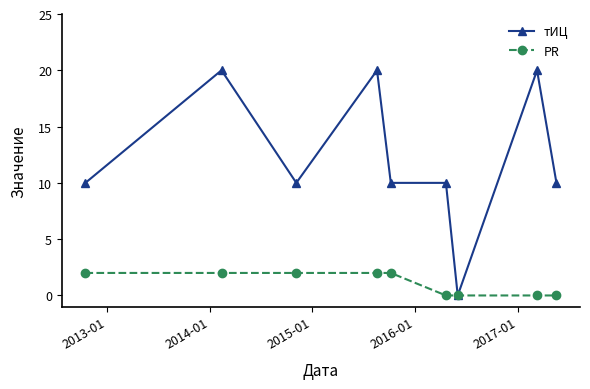

Which series has the largest range (max minus min)?

тИЦ